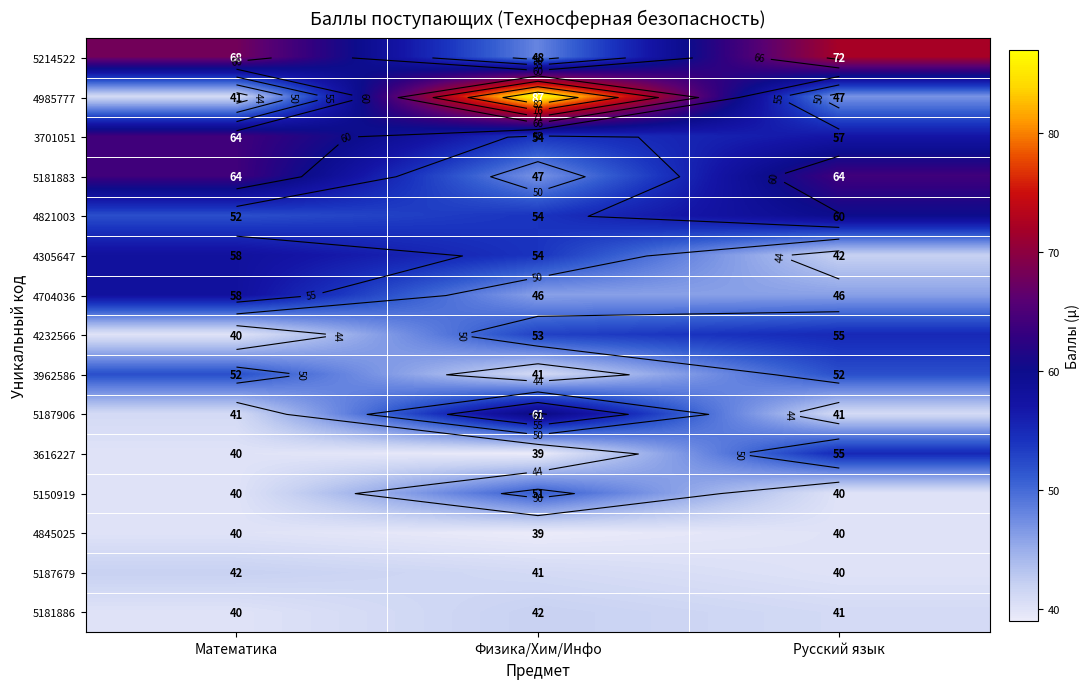

True or false: 3962586 has a value of 27 at Математика.

False